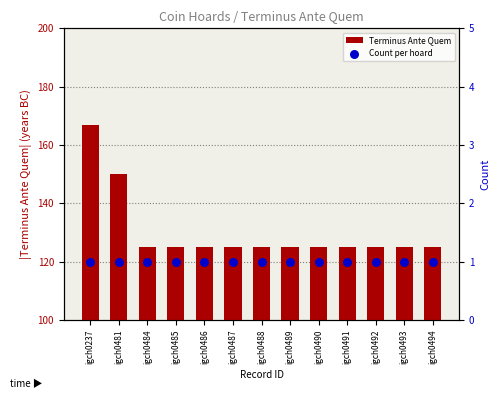

Which series contains the highest Y value?

Terminus Ante Quem